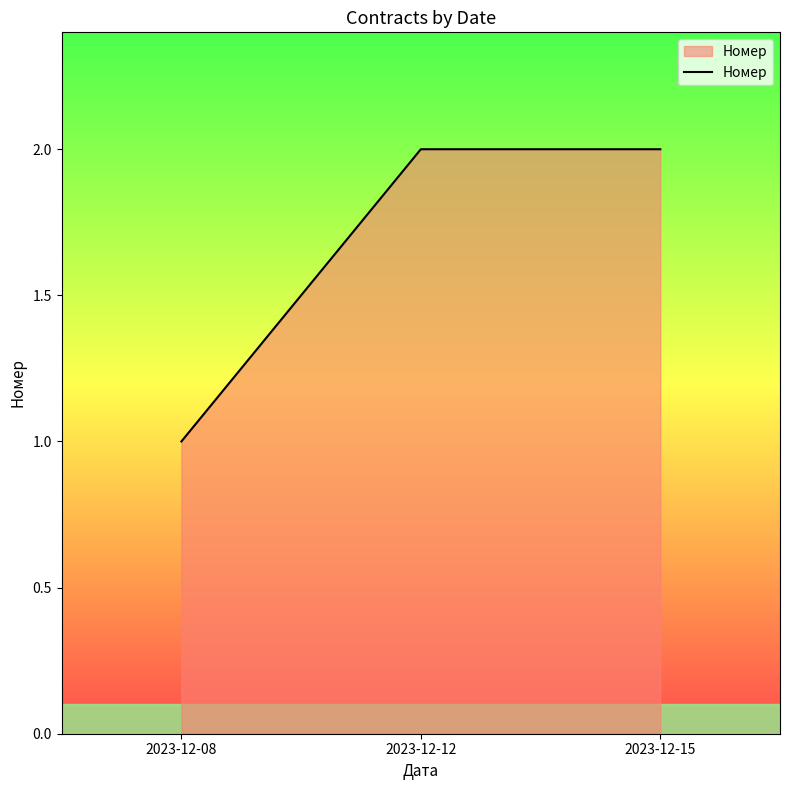

True or false: the data shows 1 at 2023-12-15.

False